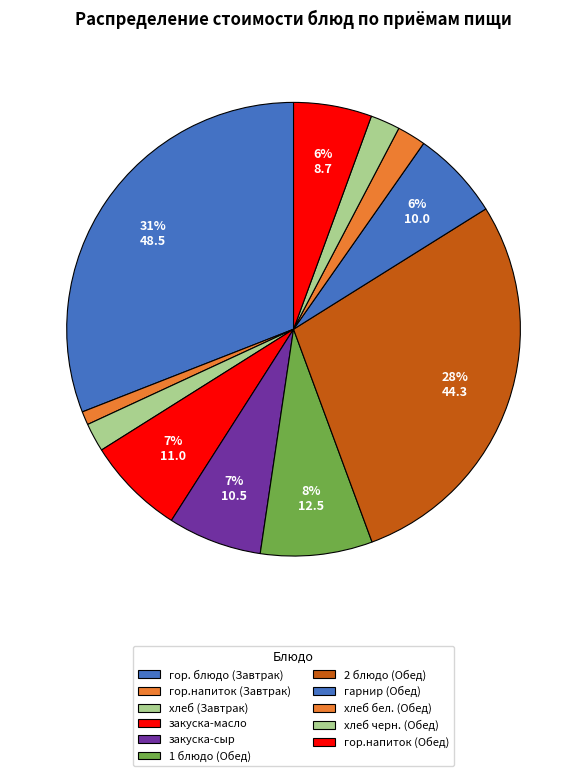

Count the number of slices in the pie.

11